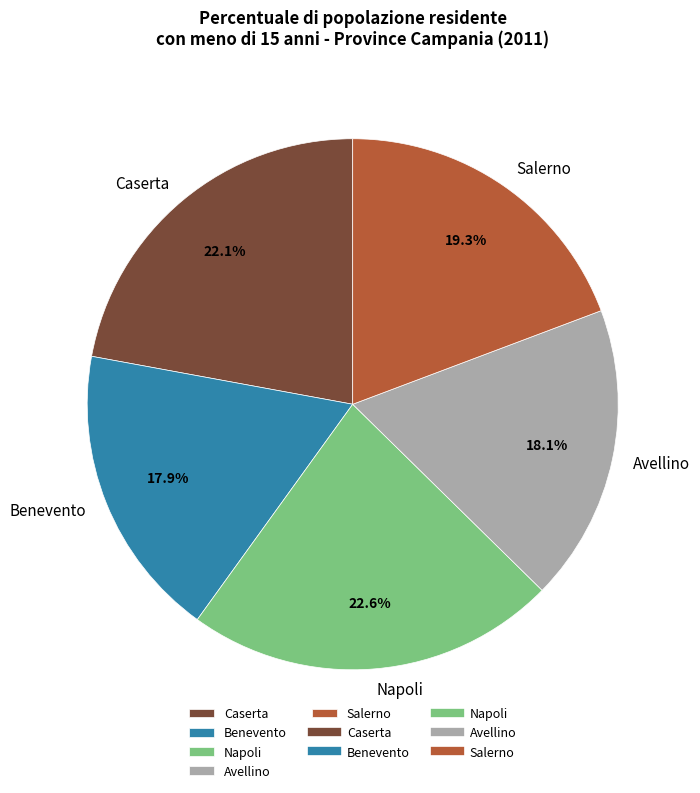

Which has a higher value, Salerno or Benevento?

Salerno